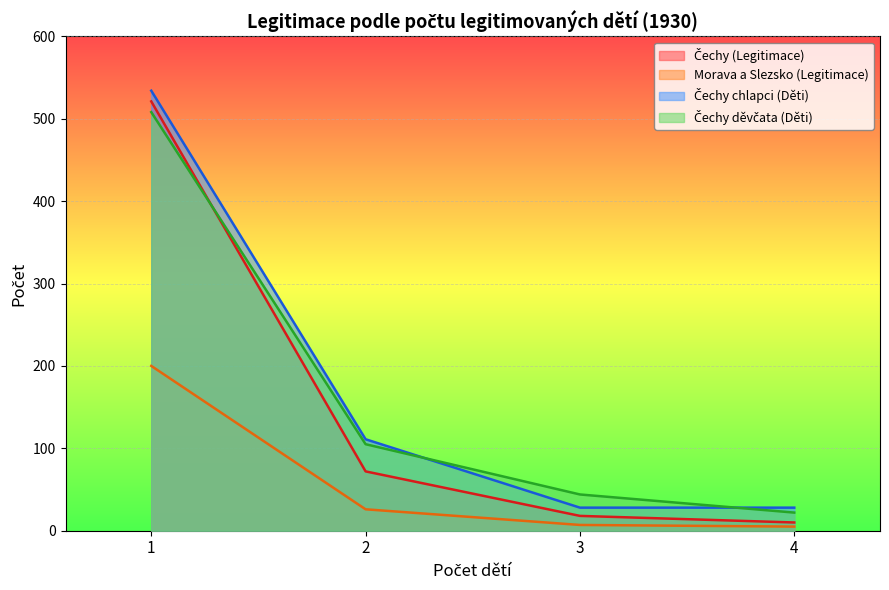

True or false: Morava a Slezsko (Legitimace) has more than 2 points higher than both neighbors.

False